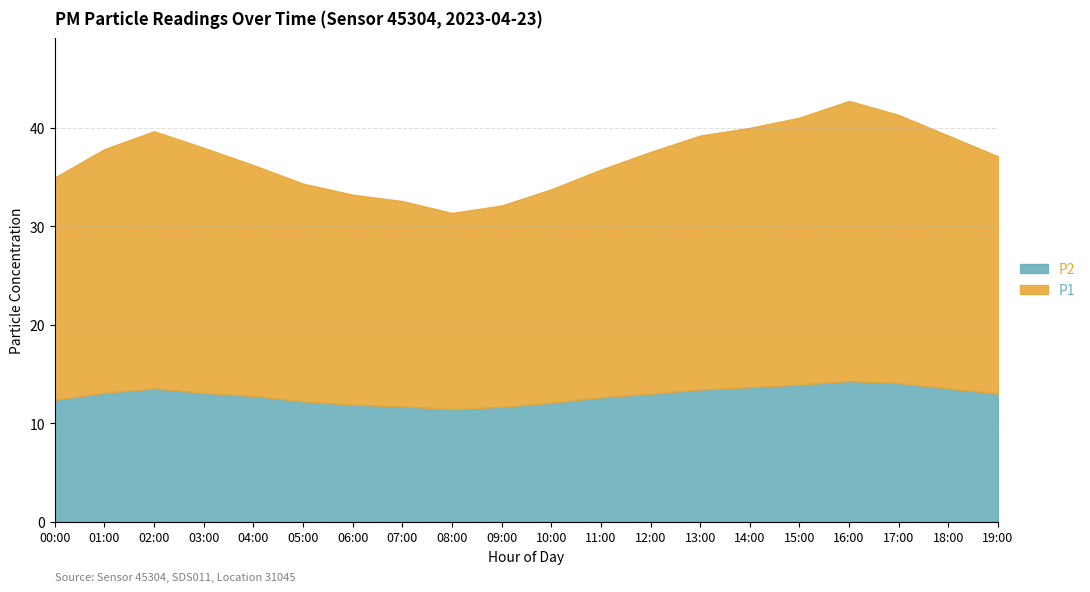

What is the average value of the P2 series?

12.9